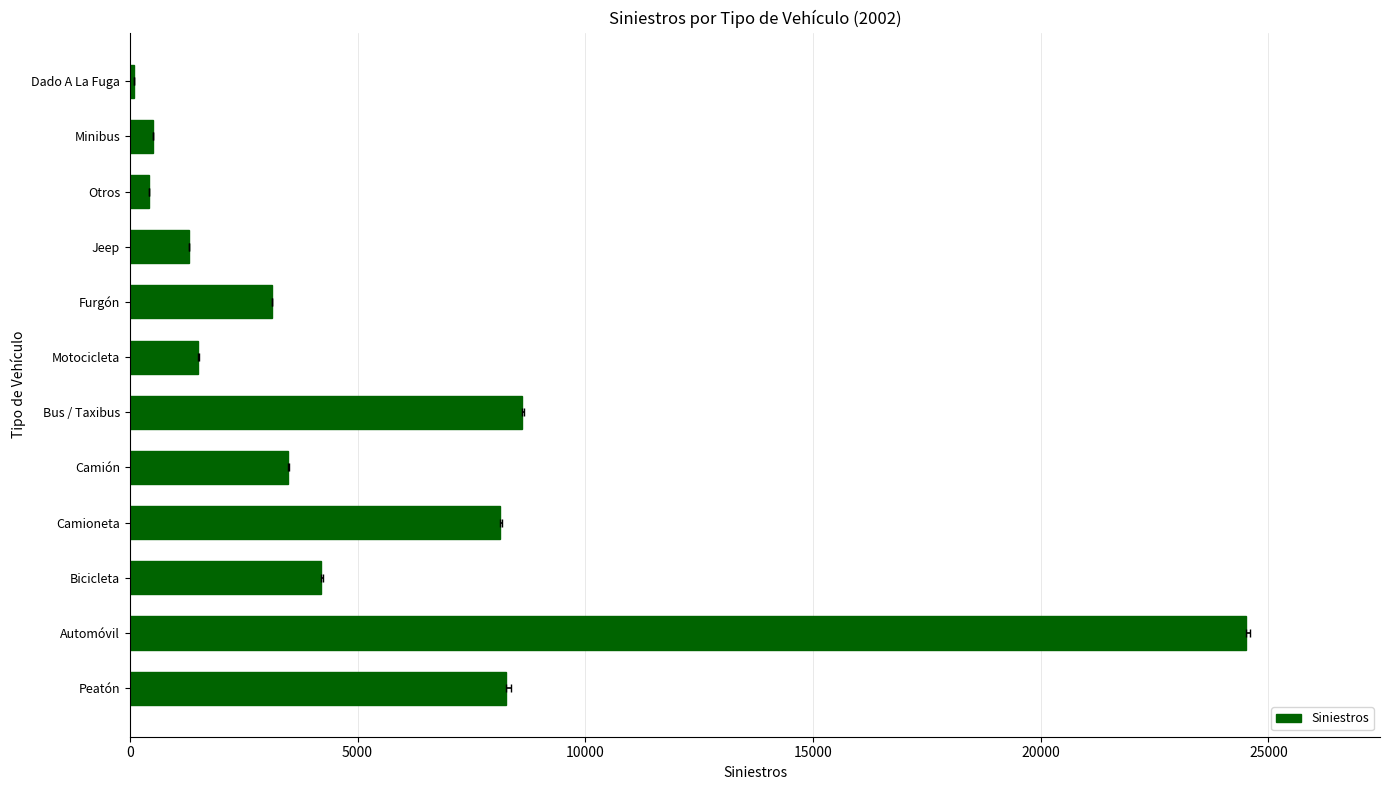

Count the number of values greater than 3473.

5